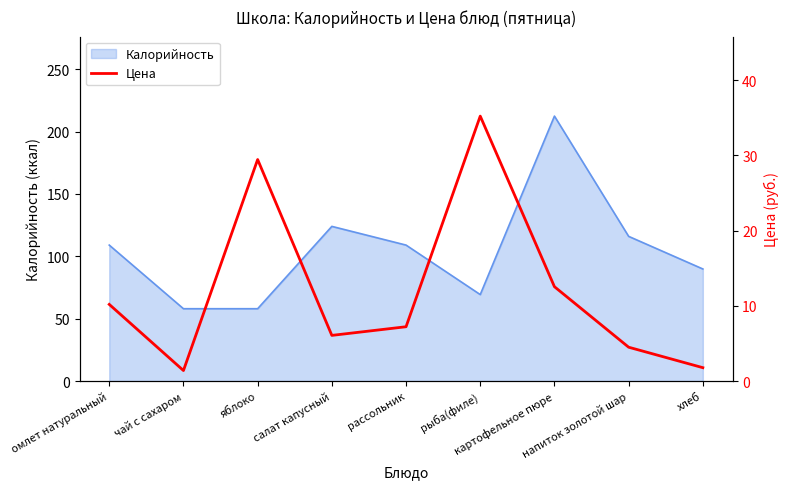

The chart shows a value of 46.7 at яблоко. True or false?

False